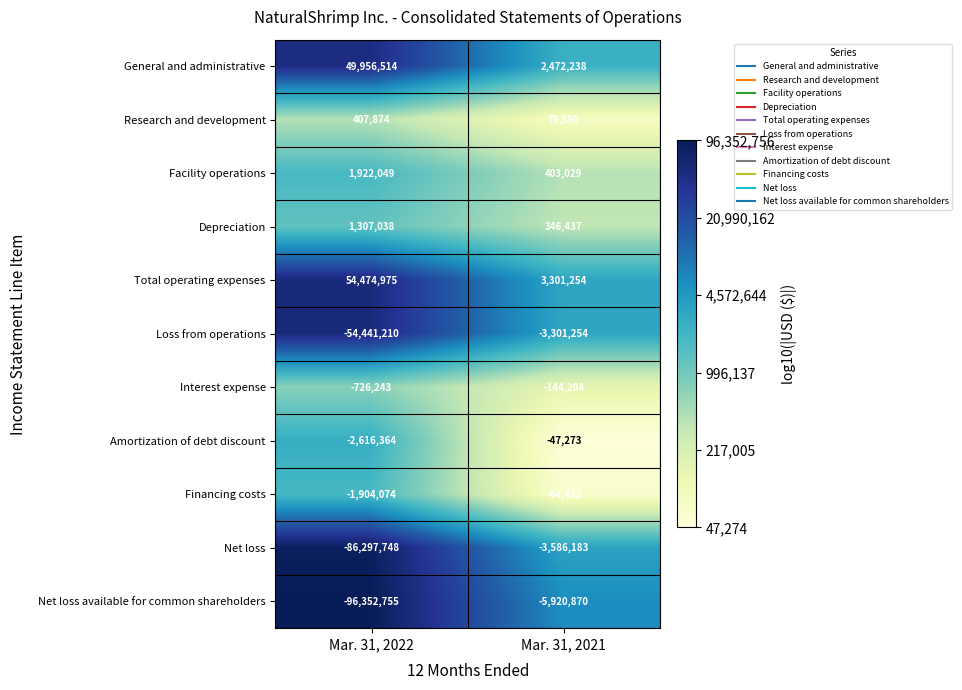

What value does the Interest expense series have at Mar. 31, 2022?

-726243